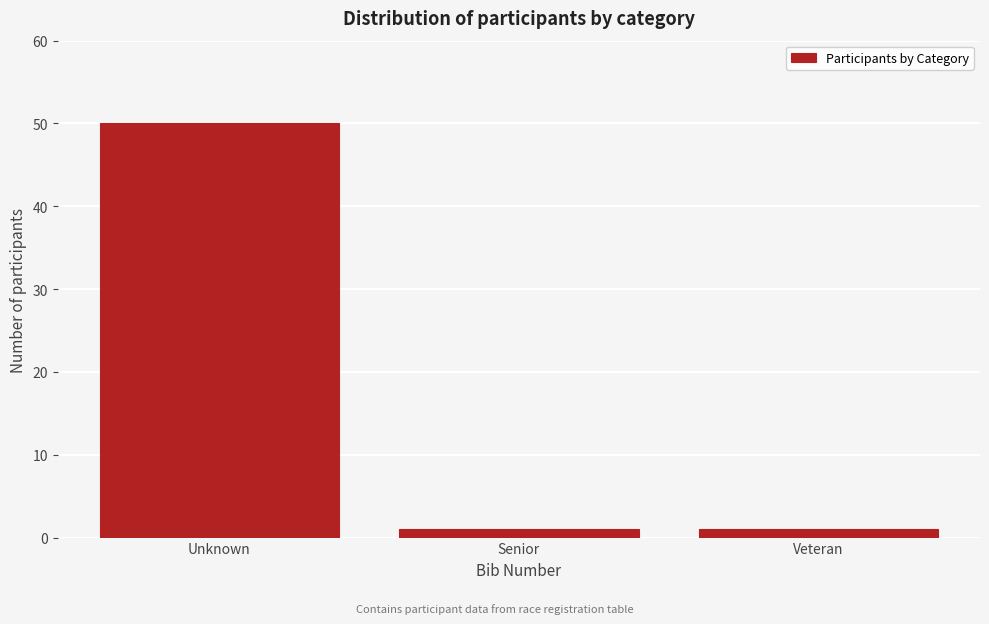

Reading right to left, list all the values displayed in this chart.

1	1	50